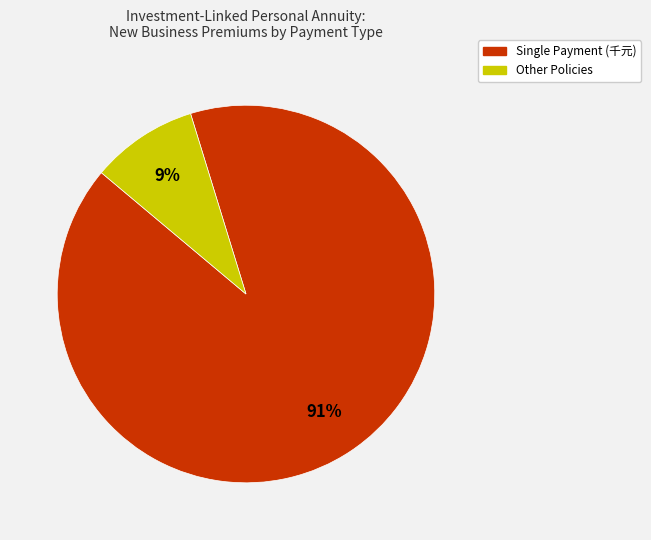

To the nearest percent, what is the average slice percentage?

50%